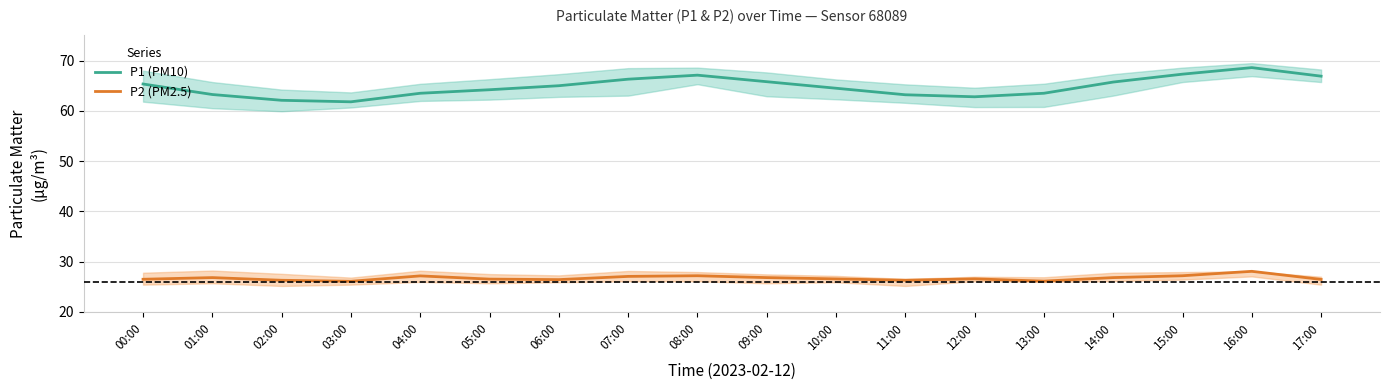

How many categories are shown in the chart?

18